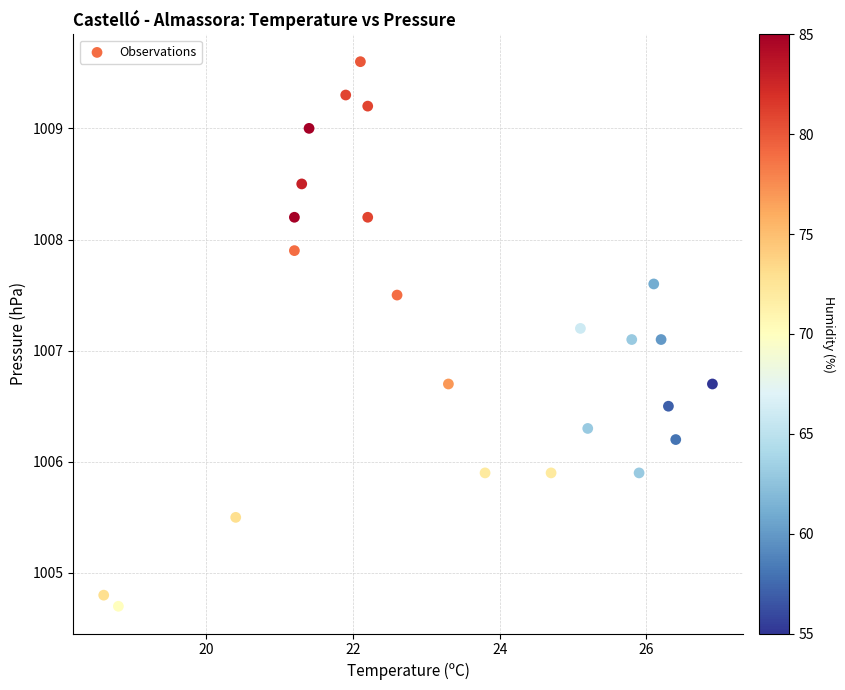

What is the range of Y values (max minus min)?

4.9